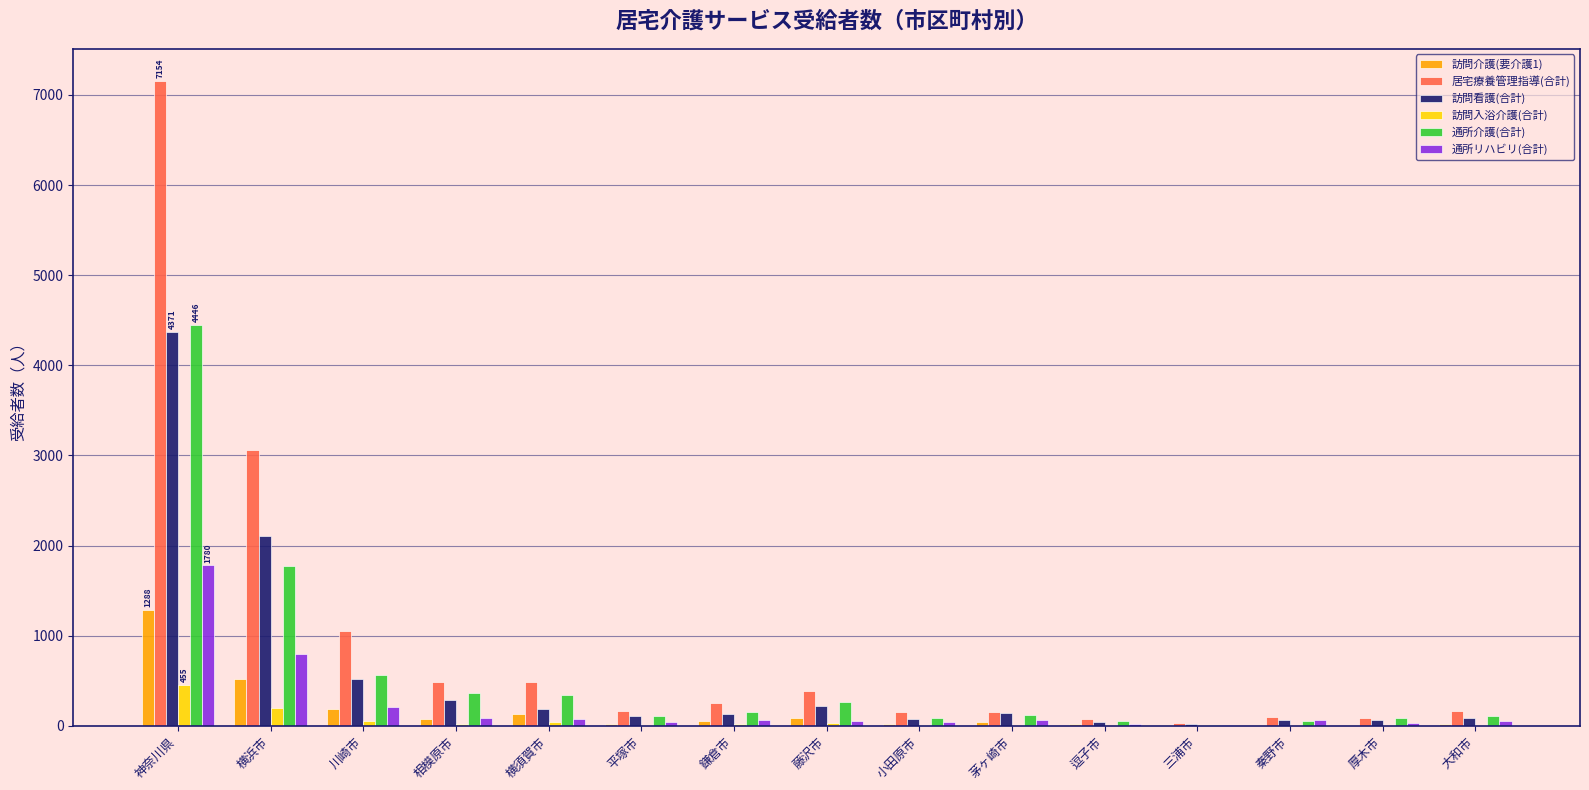

Is the value of 居宅療養管理指導(合計) at 藤沢市 greater than the value of 訪問介護(要介護1) at 逗子市?

Yes